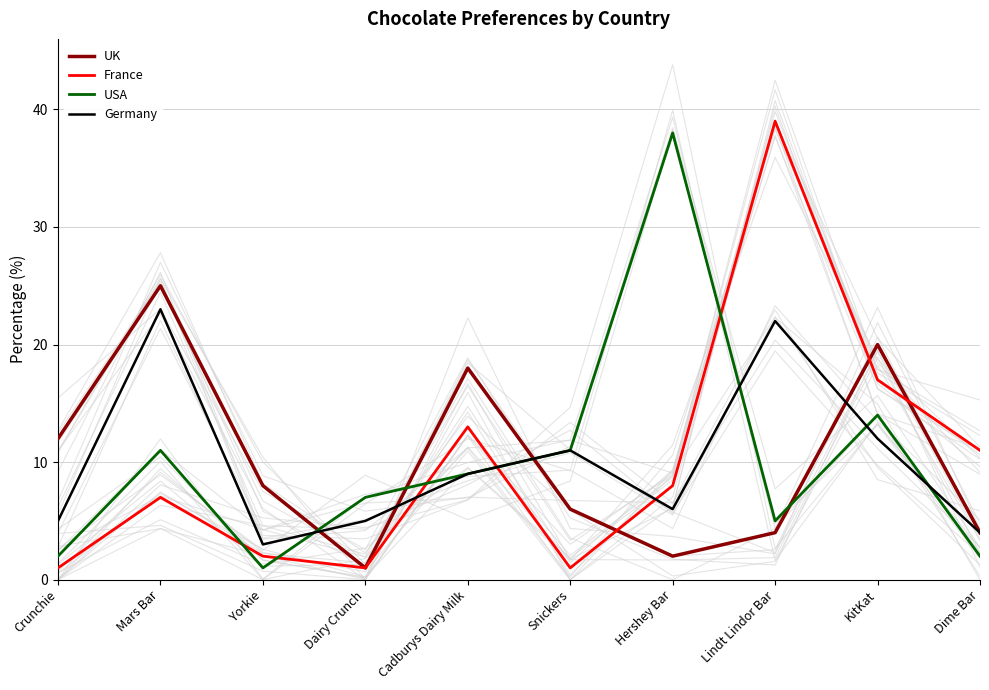

What is the total value across all series at KitKat?

63